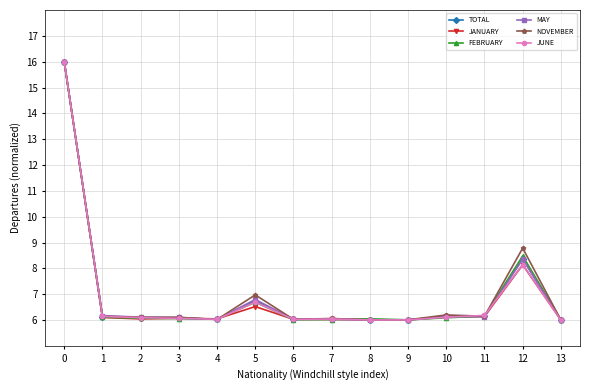

Does the chart display data point markers on the line(s)?

Yes